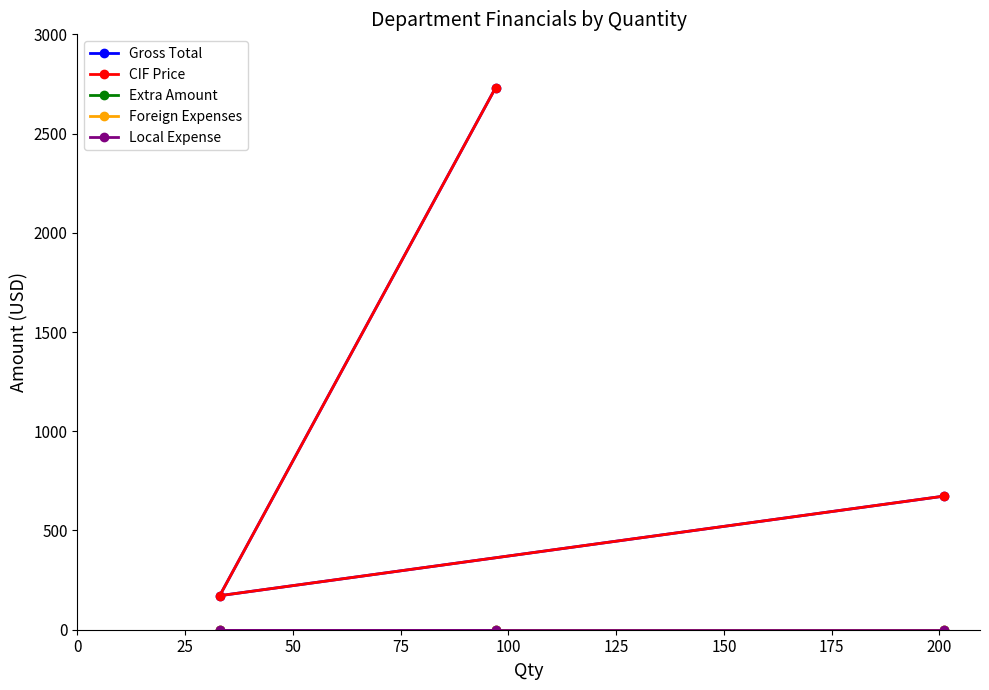

Which series has the largest total across all categories?

Gross Total